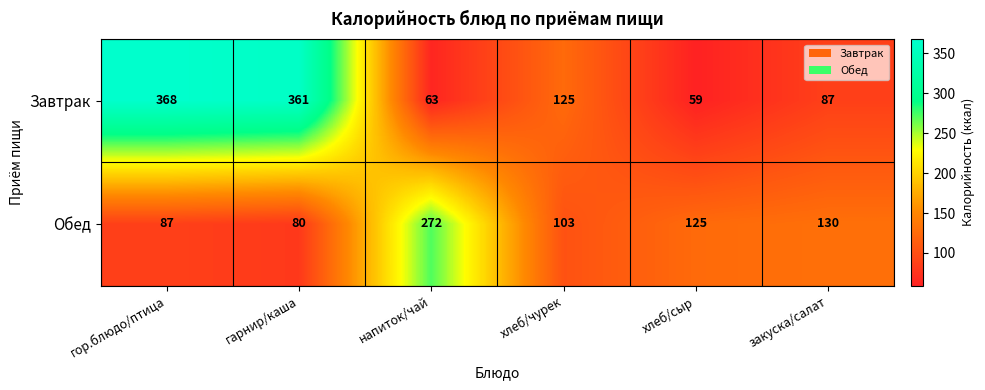

What is the difference between the second highest and minimum values in the Завтрак series?

302